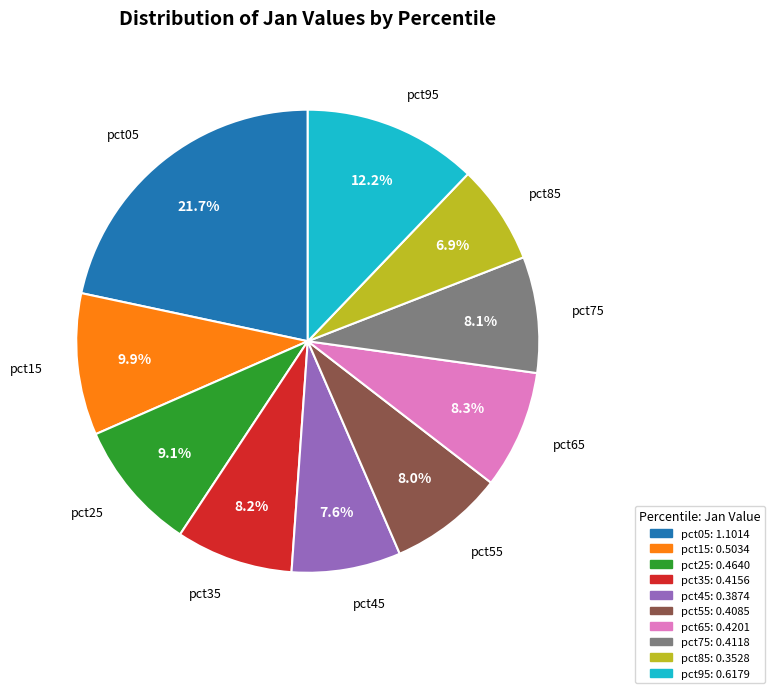

The pct85 slice represents 7% of the pie. True or false?

True